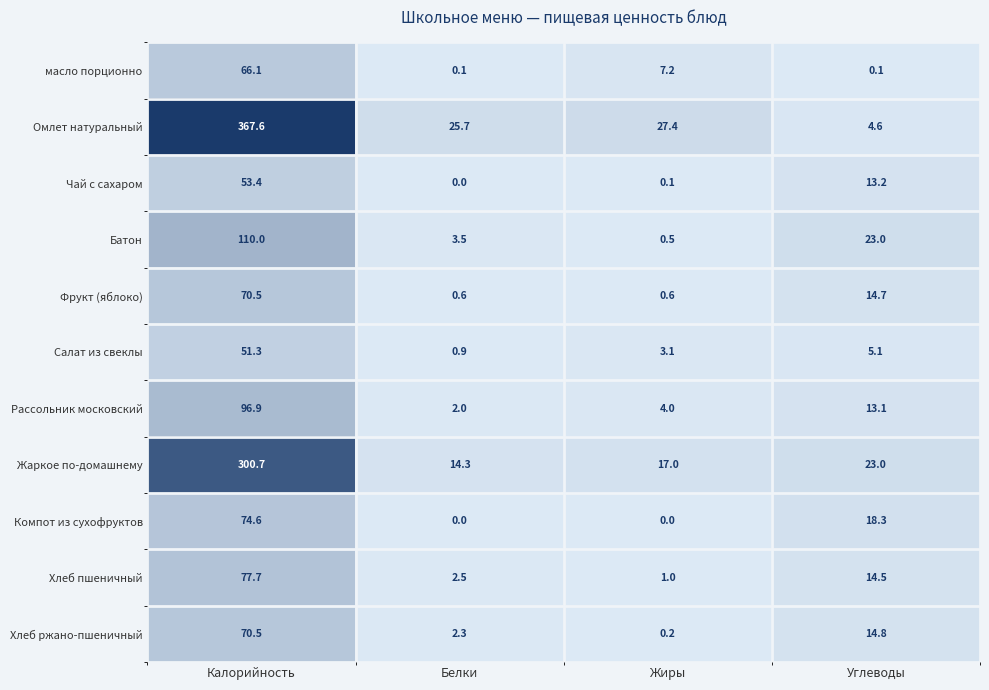

Rank the categories by Чай с сахаром value from highest to lowest.

Калорийность, Углеводы, Жиры, Белки